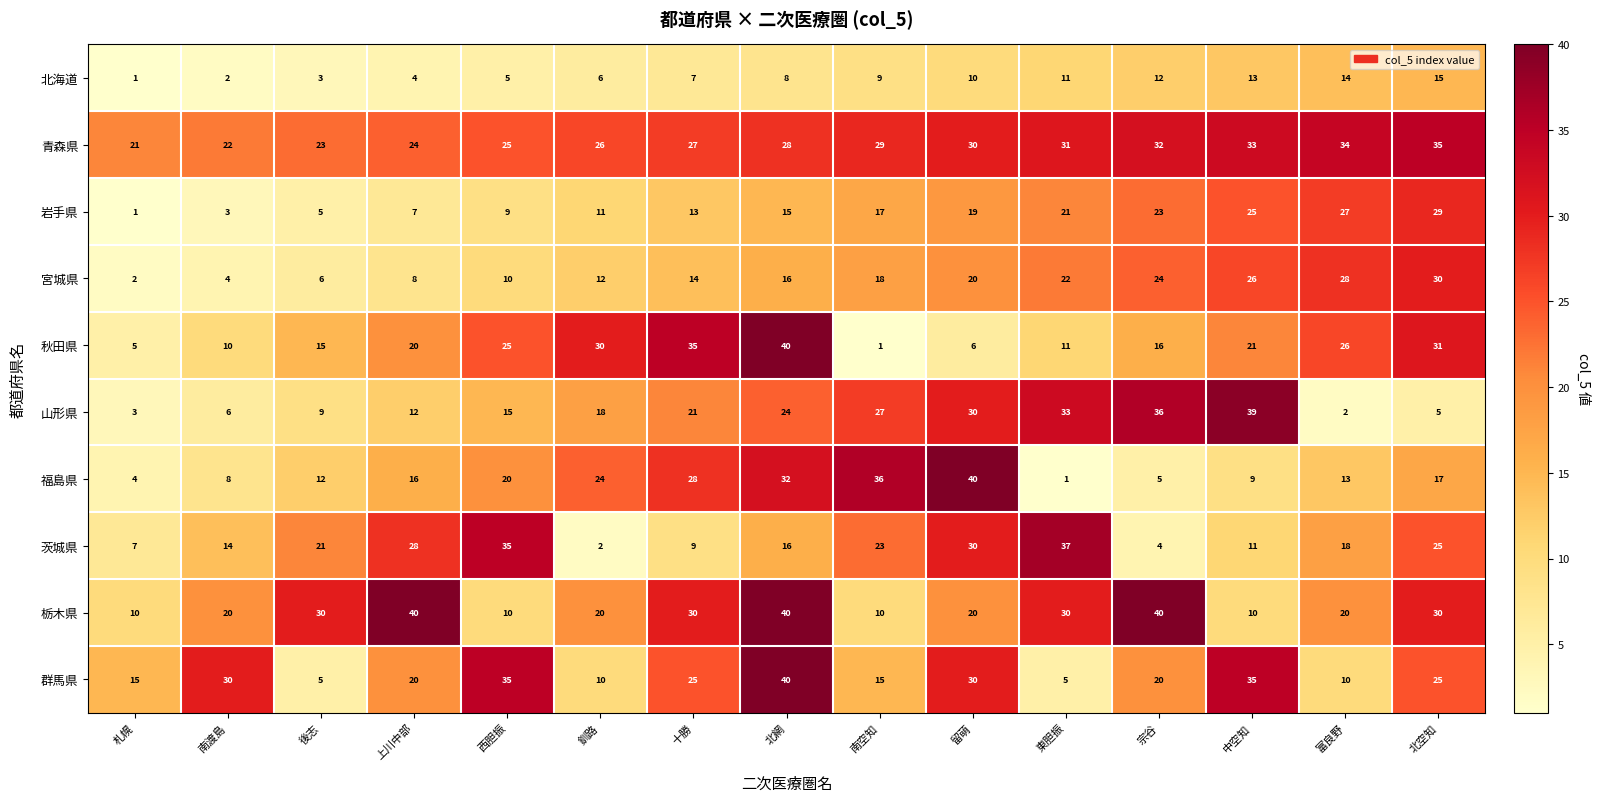

At which category is the sum across all series the highest?

北網